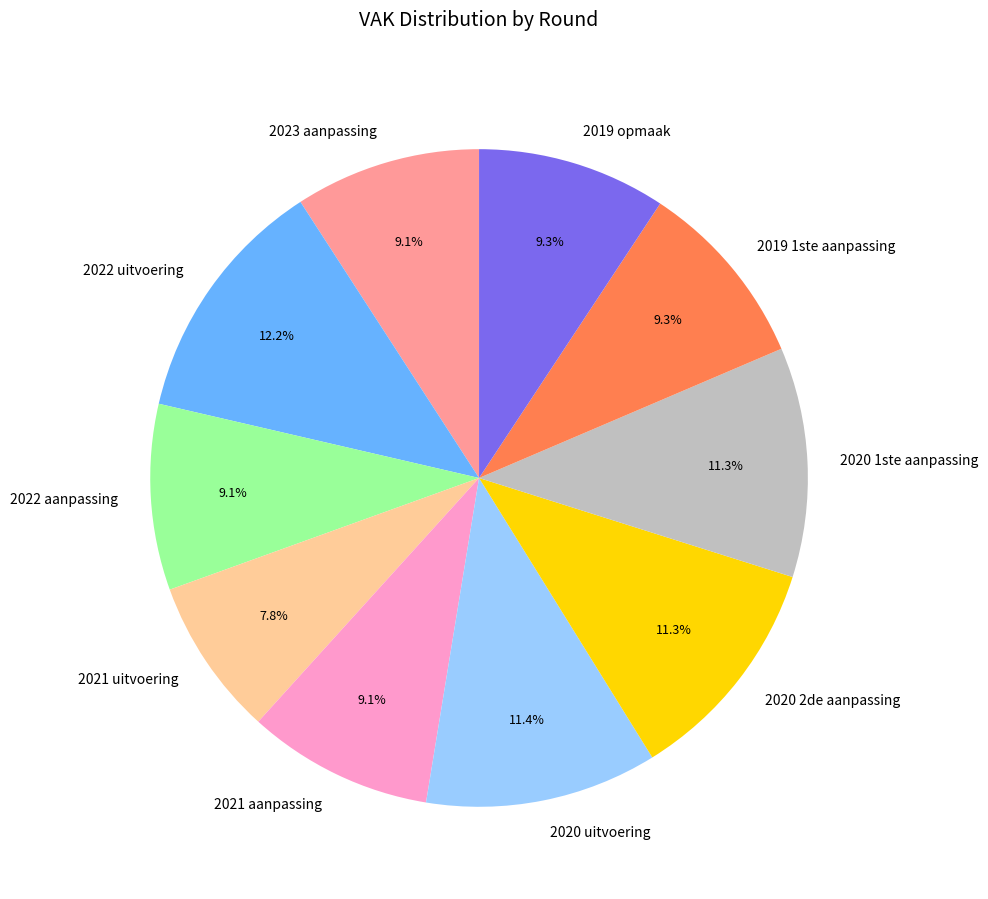

Is it true that 2020 2de aanpassing is 2% of the pie?

False